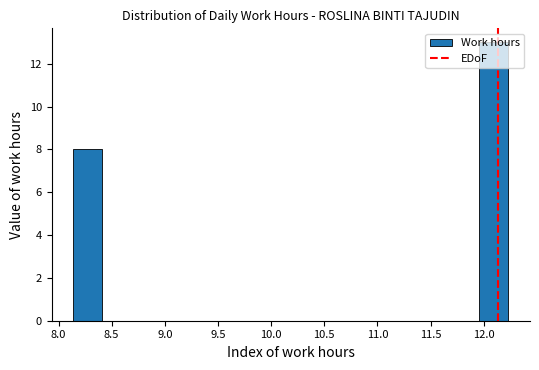

Reading left to right, transcribe this chart: for each bar, give the range it covers on the x-axis and its height. Neither the bar edges nor the heights are printed on the chart, so give them approximately, as read against the axes.

8.15 to 8.40: 8
8.40 to 8.70: 0
8.70 to 8.95: 0
8.95 to 9.25: 0
9.25 to 9.50: 0
9.50 to 9.80: 0
9.80 to 10.05: 0
10.05 to 10.30: 0
10.30 to 10.60: 0
10.60 to 10.85: 0
10.85 to 11.15: 0
11.15 to 11.40: 0
11.40 to 11.70: 0
11.70 to 11.95: 0
11.95 to 12.25: 13